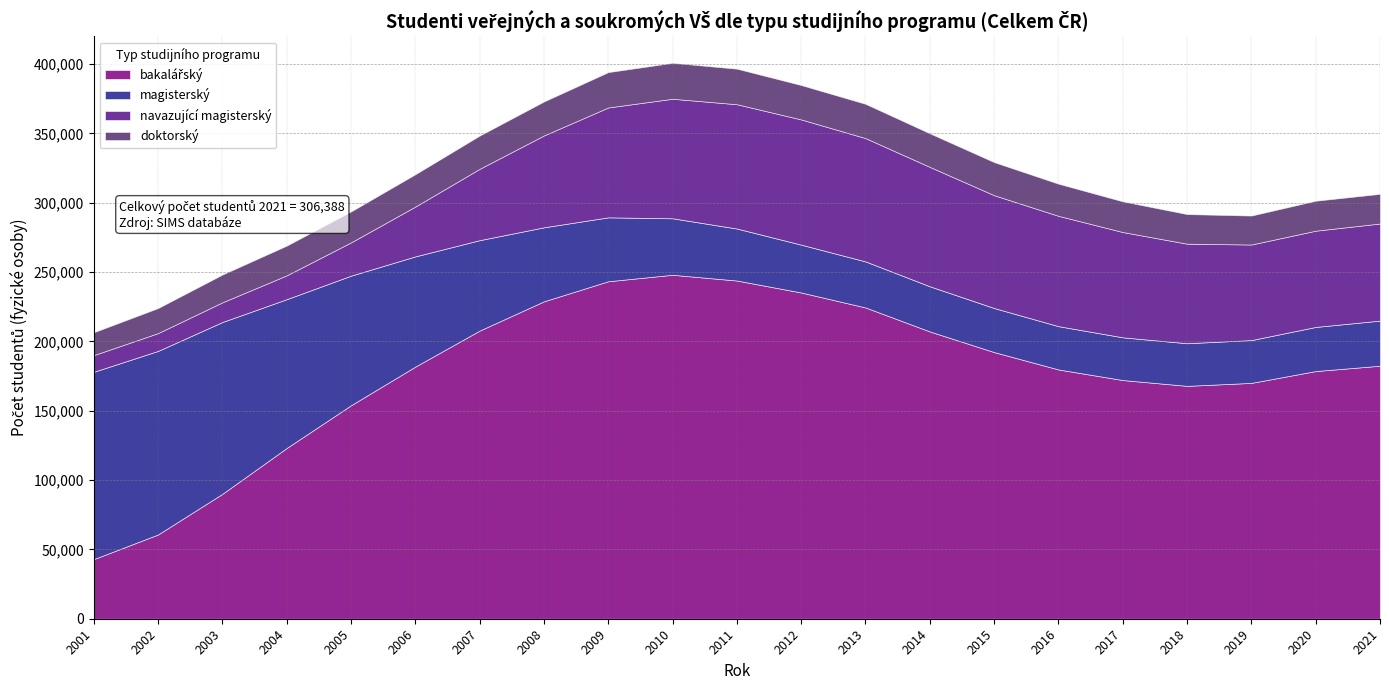

What is the sum of all navazující magisterský values?

1271358